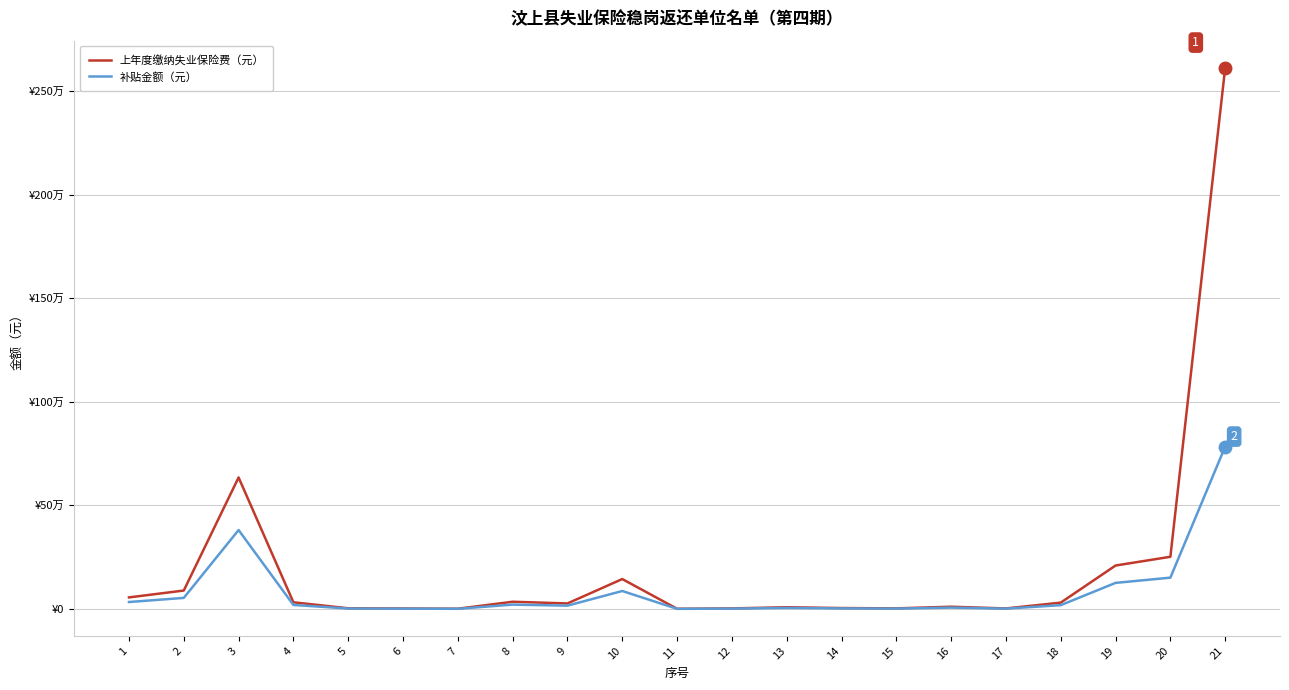

Does the chart have visible grid lines?

Yes